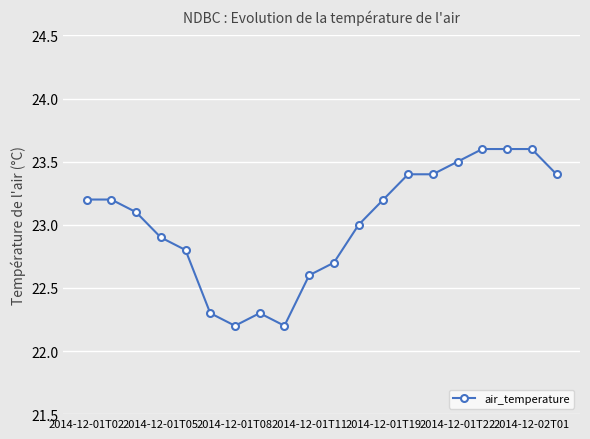

What is the difference between the second highest and minimum values?

1.4